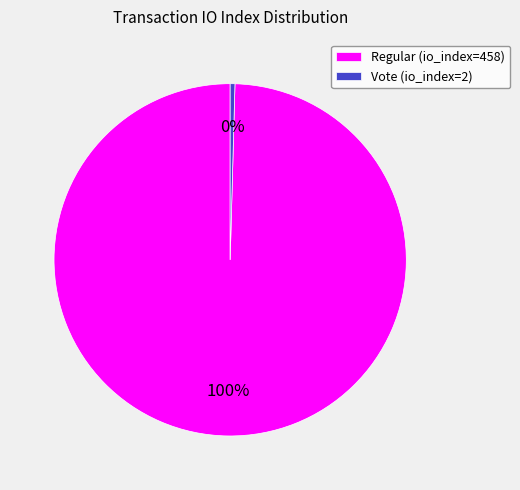

Does any single category account for the majority?

Yes